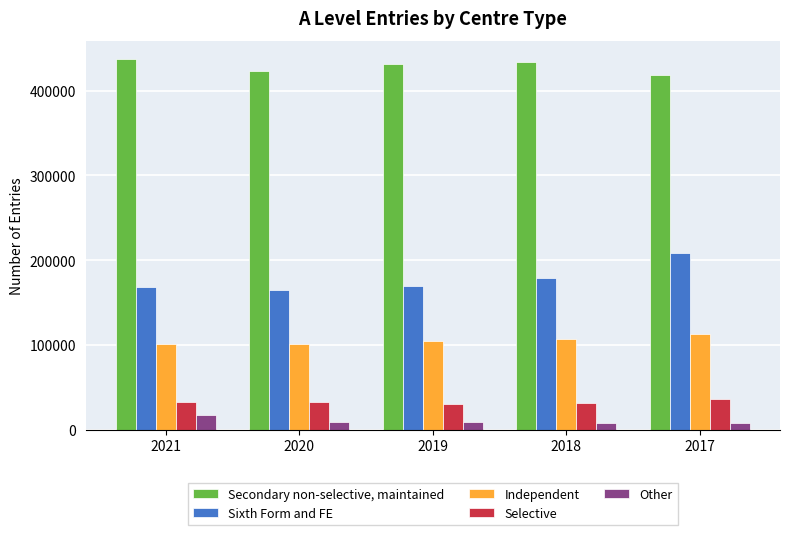

What is the value of the Independent bar at the 4th from the left?

106555